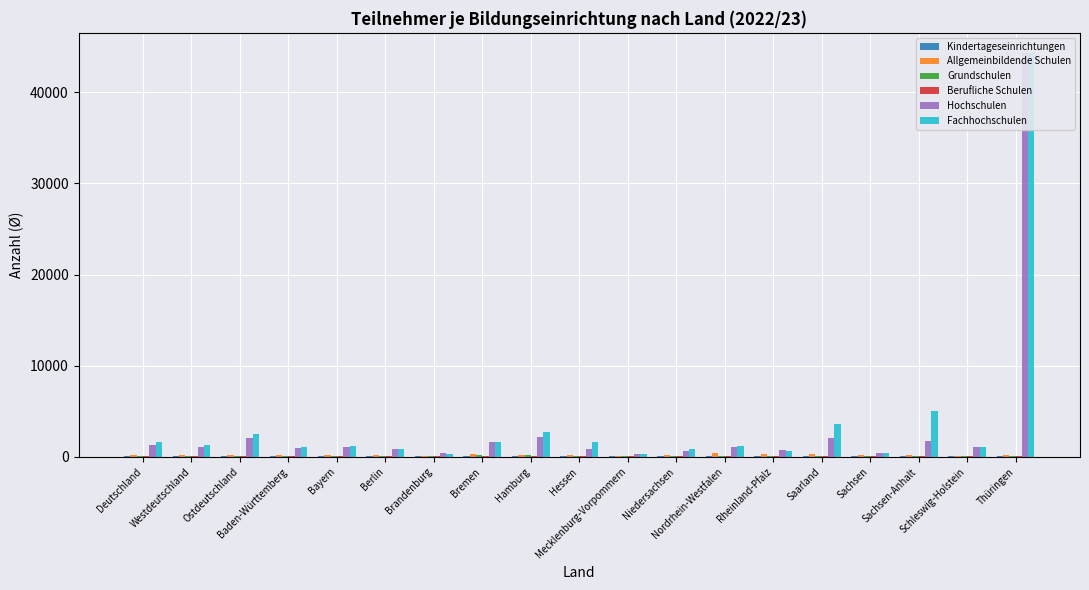

What is the difference between the highest and lowest values at Hessen?

1545.3